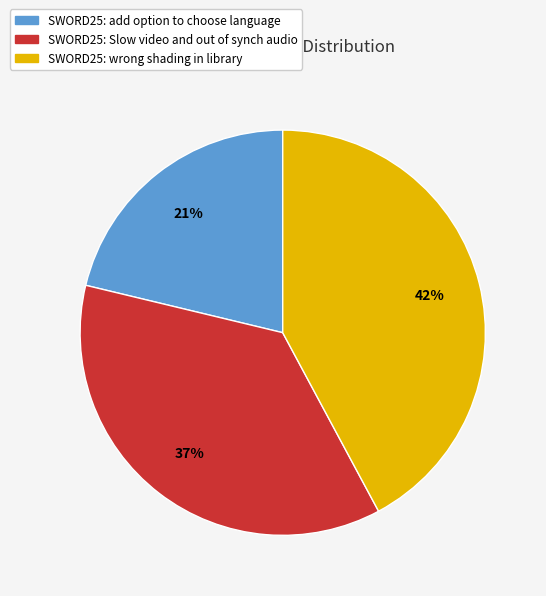

To the nearest percent, what is the difference between the largest and smallest slice percentages?

21%